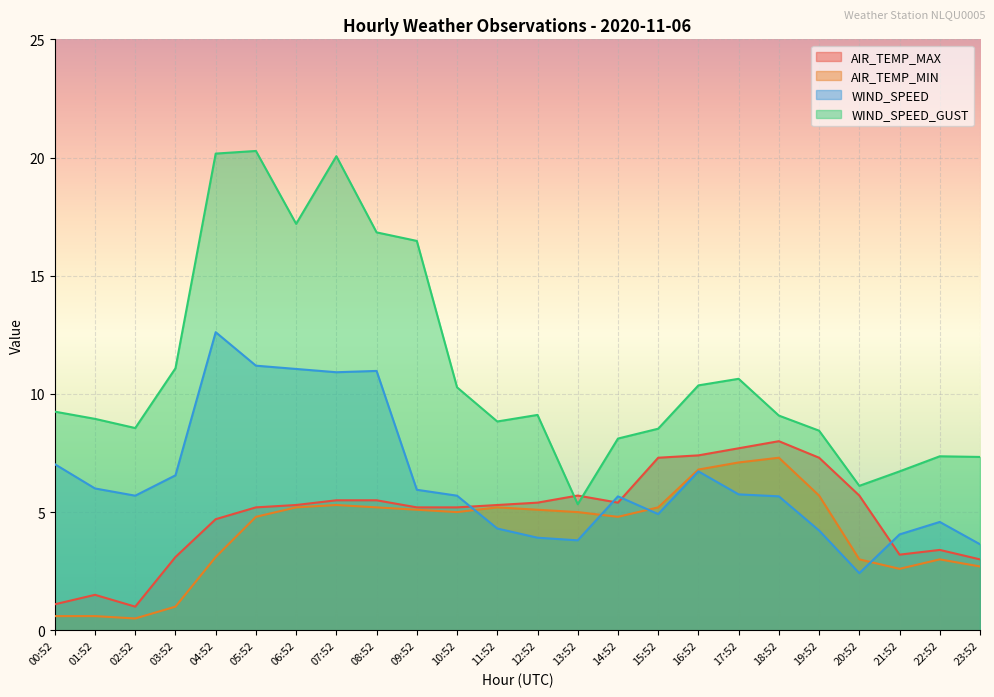

How many lines are shown in the chart?

4